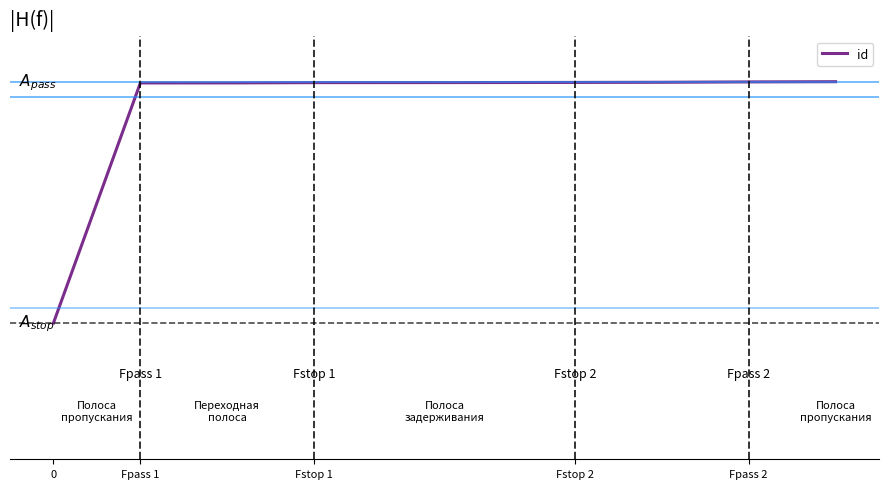

What is the value of the 6th point from the left?

23562